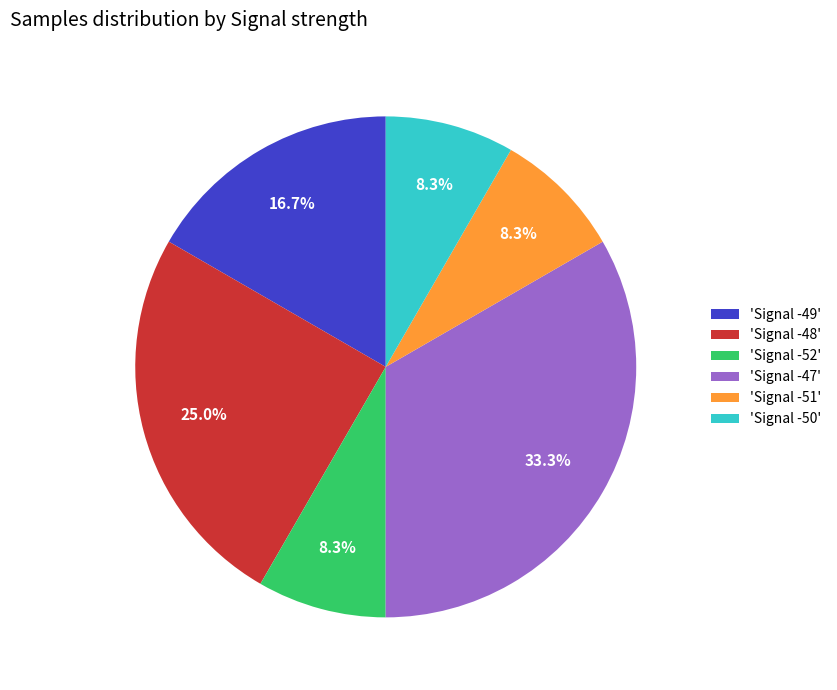

Is 'Signal -49' the majority of the pie?

No